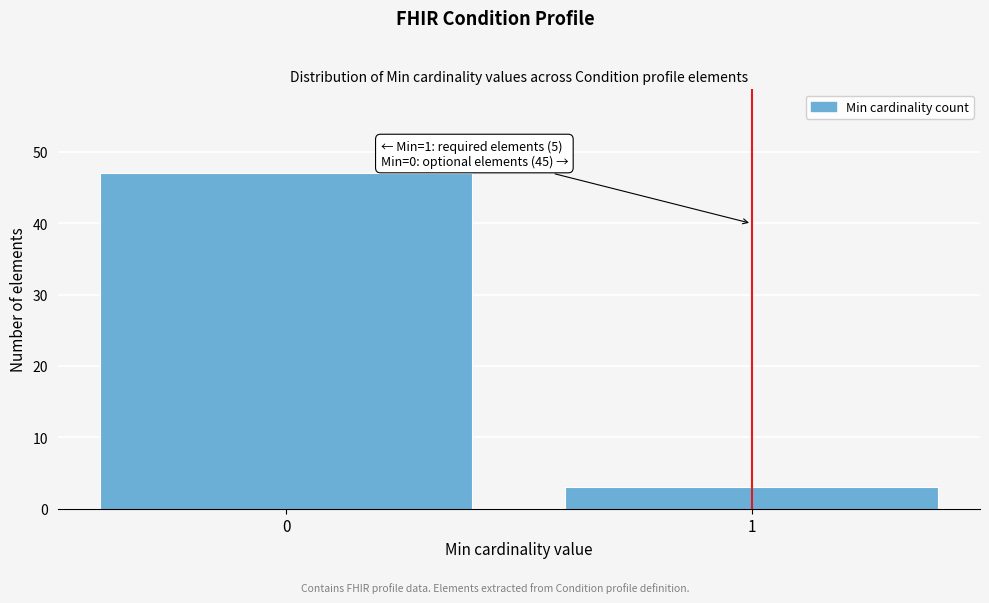

Reading left to right, extract all data points from this chart.

0=47	1=3